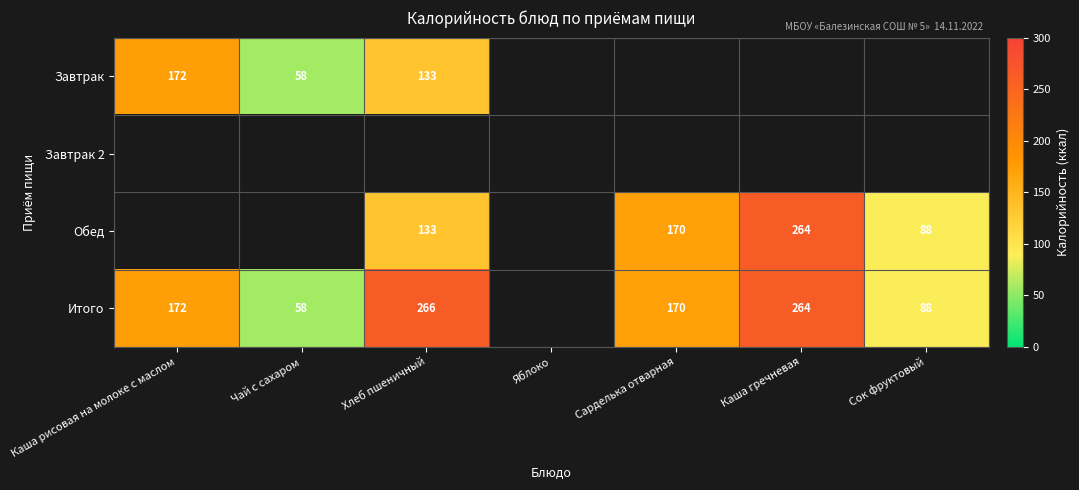

The value of Итого at Каша рисовая на молоке с маслом is 306. True or false?

False